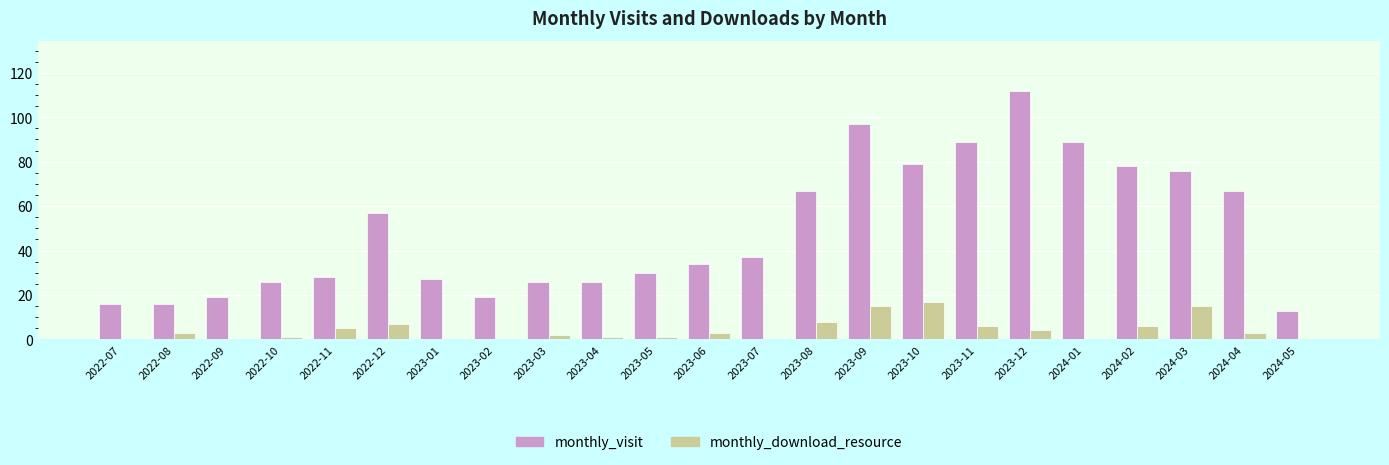

The monthly_download_resource series shows 0 at 2024-01. True or false?

True